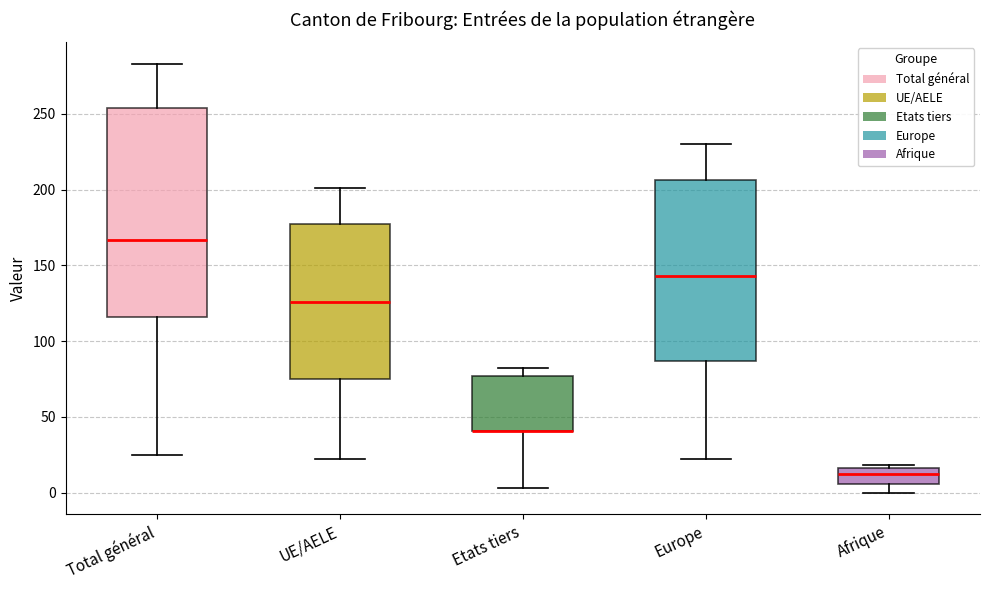

Comparing the boxes themselves (not the whiskers), which one is the tallest?

Total général